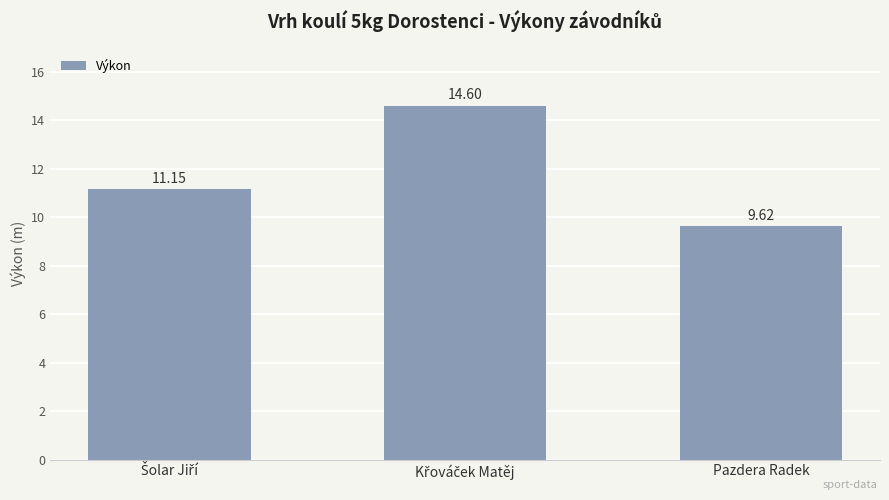

What is the label of the 1st bar from the right?

Pazdera Radek